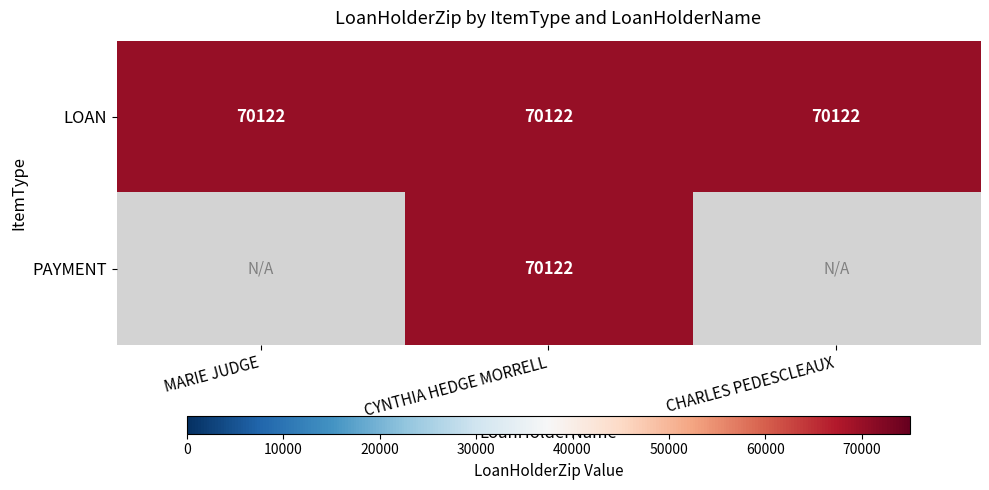

What is the sum of all LOAN values?

210366